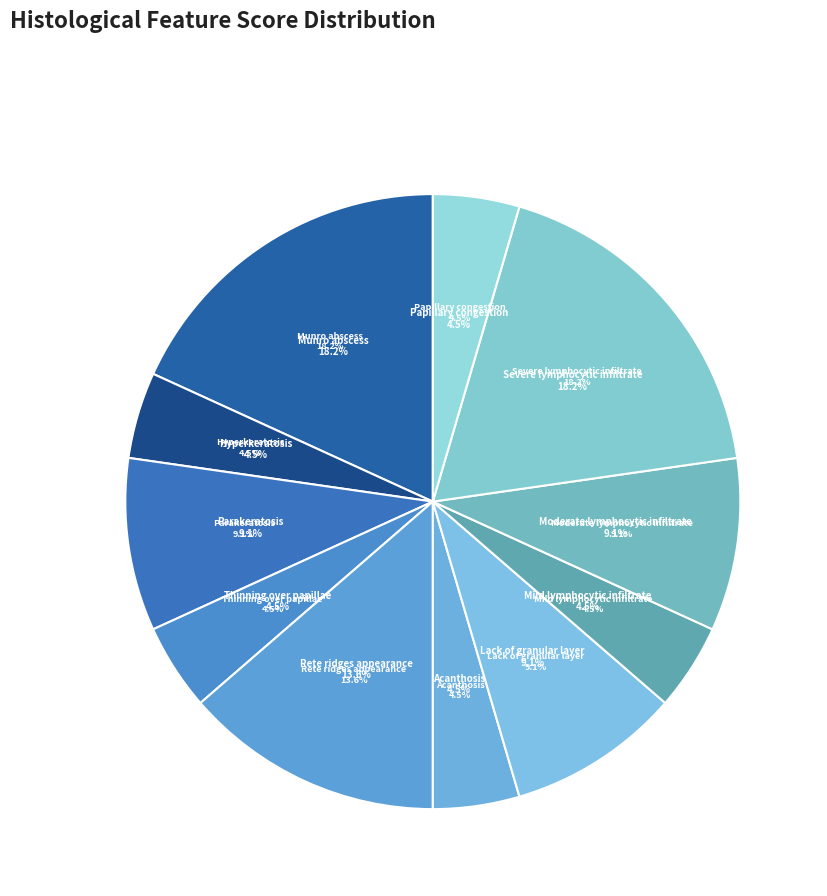

Does any single category account for the majority?

No